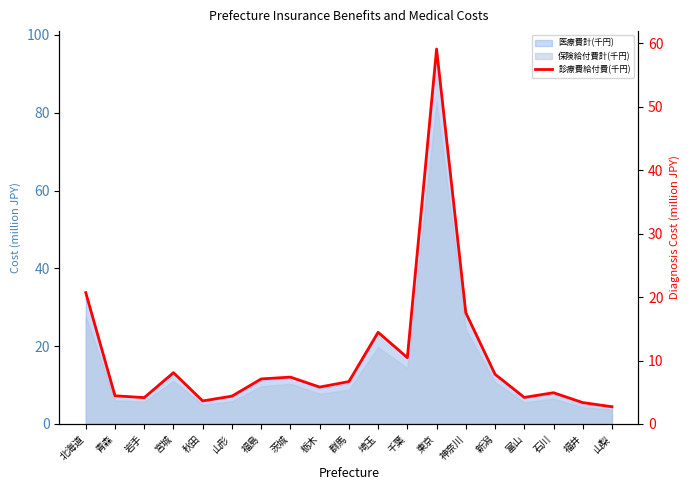

What position from the left is 秋田?

5